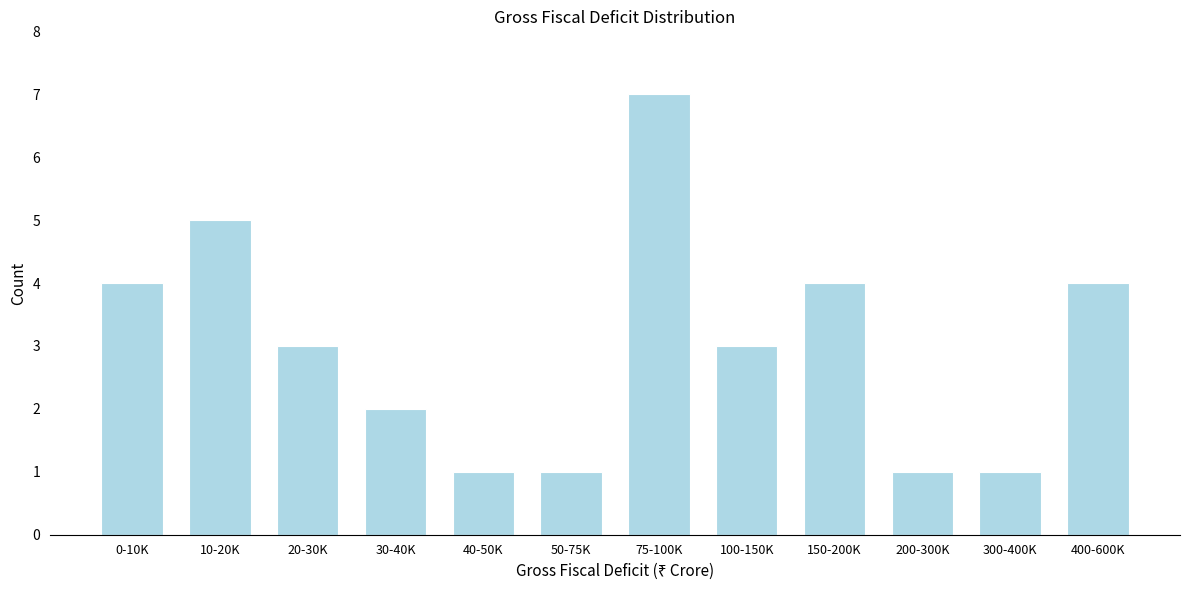

Reading right to left, transcribe all the data shown in this chart.

4	1	1	4	3	7	1	1	2	3	5	4